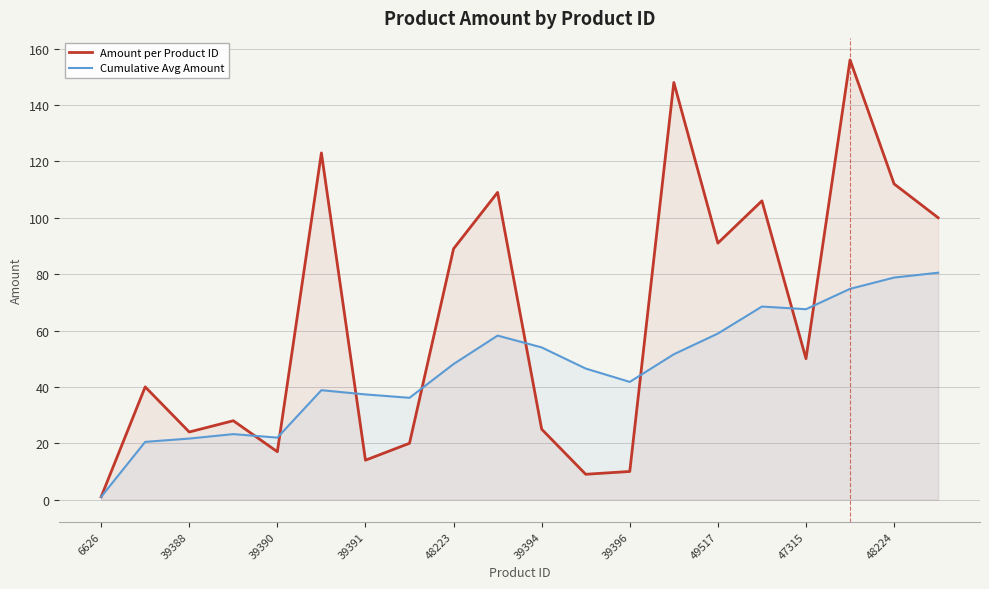

What is the difference between the second highest and second lowest values in the Cumulative Avg Amount series?

58.3